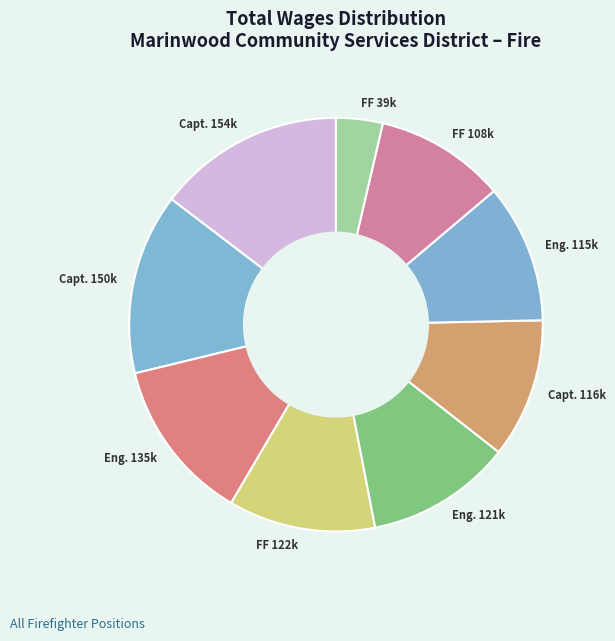

Combined, do Eng. 135k and Eng. 121k account for over 50%?

No